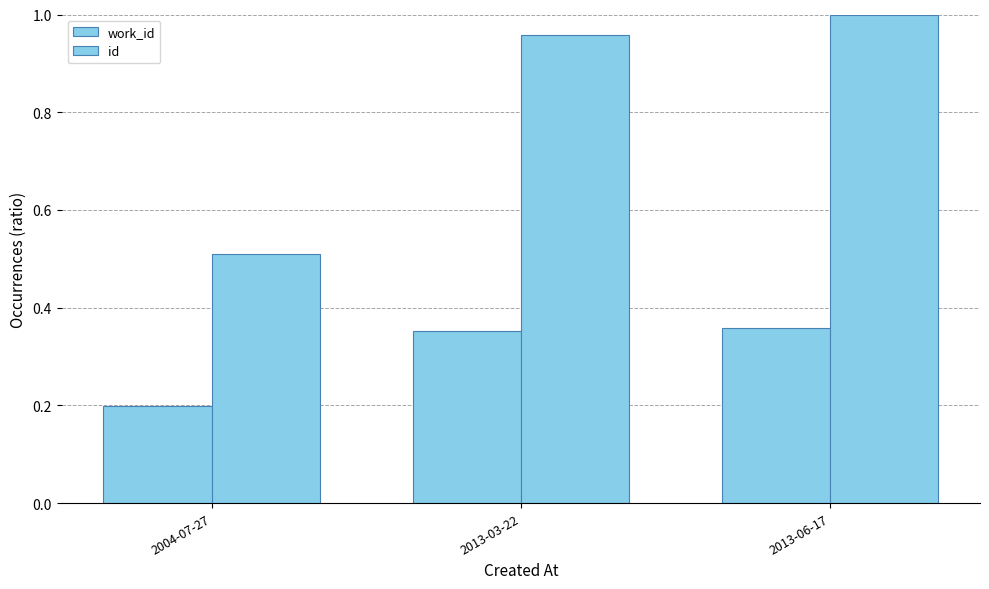

Reading left to right, what are all the values shown in this chart?

work_id: 0.2	0.4	0.4
id: 0.5	1.0	1.0